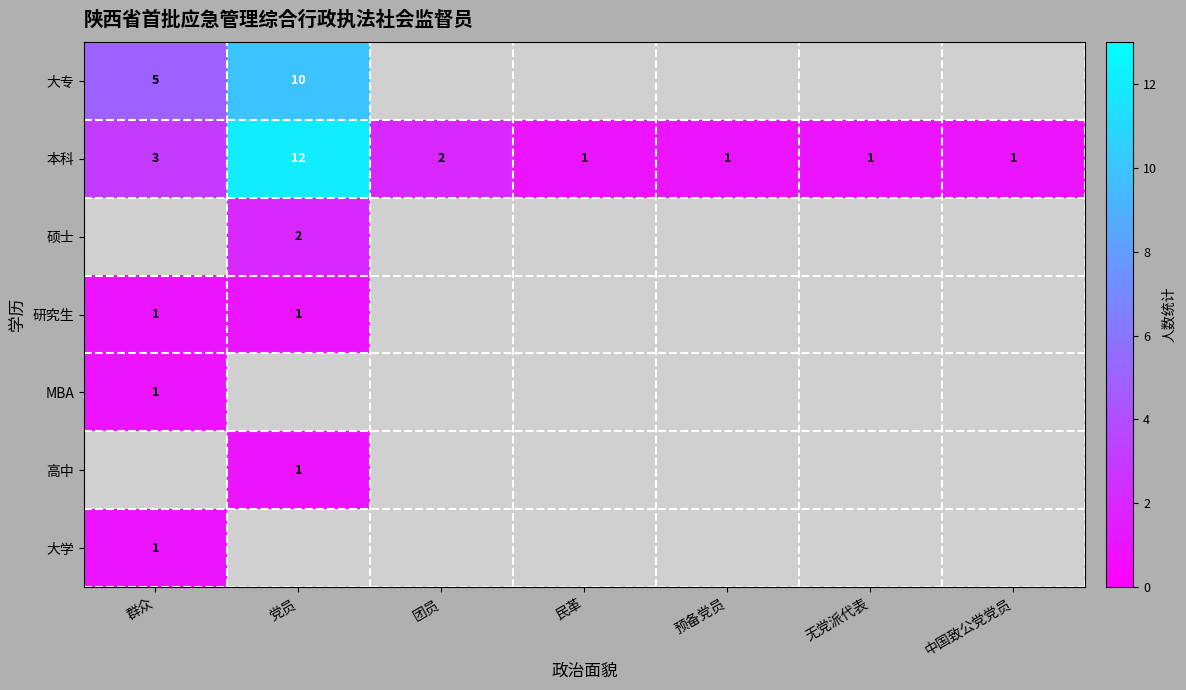

What is the average value of the 本科 series?

3